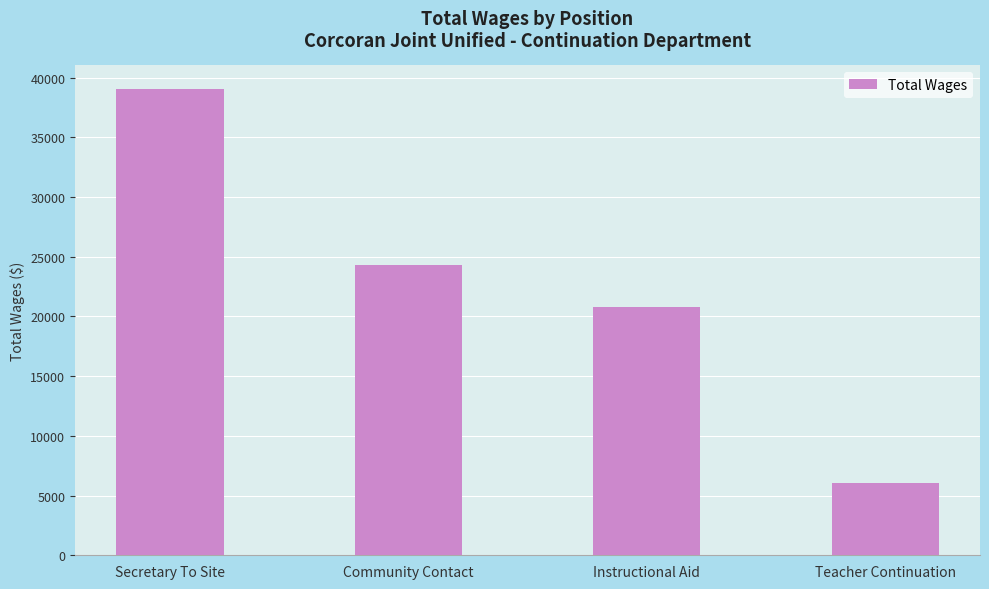

What is the change in value from Community Contact to Instructional Aid?

-3526